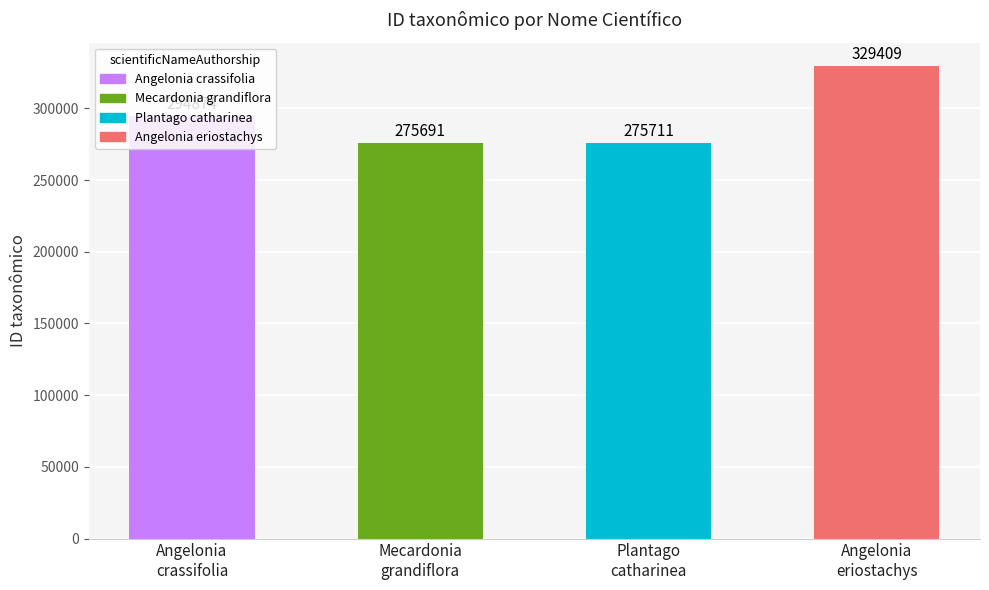

Which category has the highest value across all series?

Angelonia
eriostachys